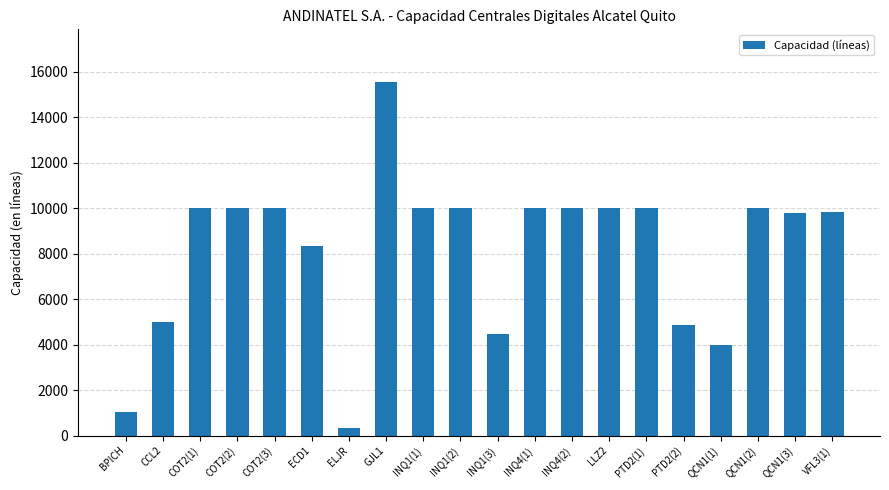

The value at QCN1(1) is 1496. True or false?

False